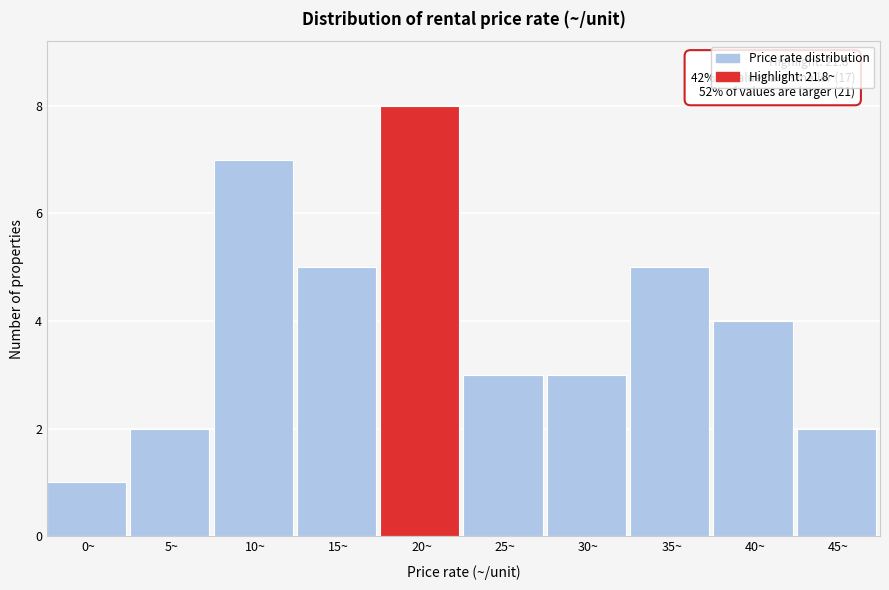

Reading left to right, transcribe all the data shown in this chart.

0~=1	5~=2	10~=7	15~=5	20~=8	25~=3	30~=3	35~=5	40~=4	45~=2